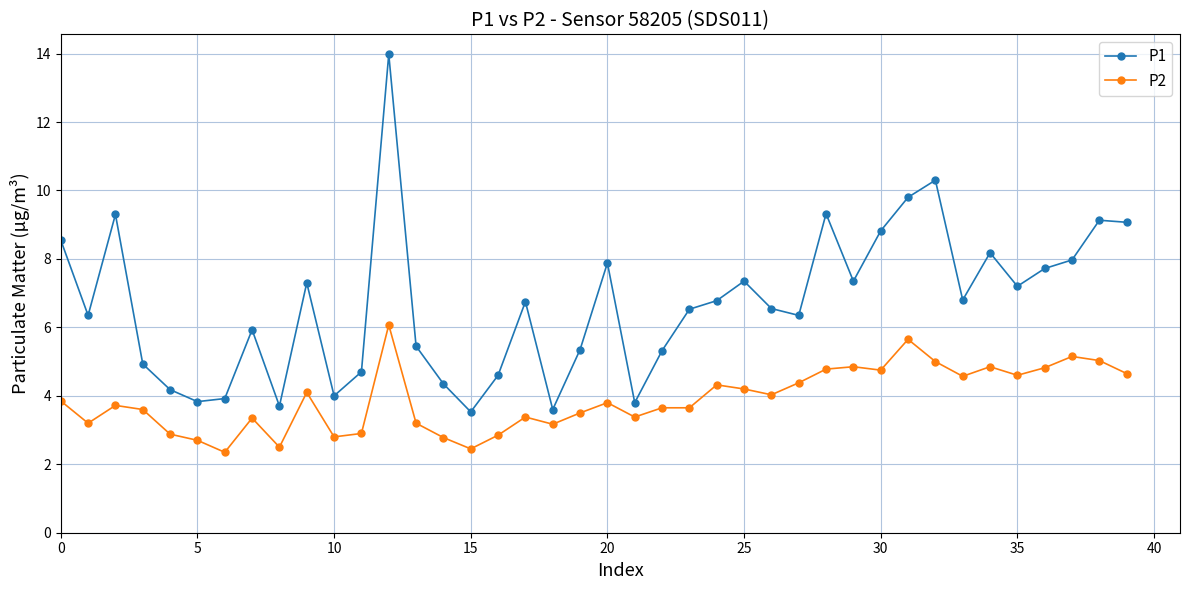

Which series has the widest spread of values?

P1